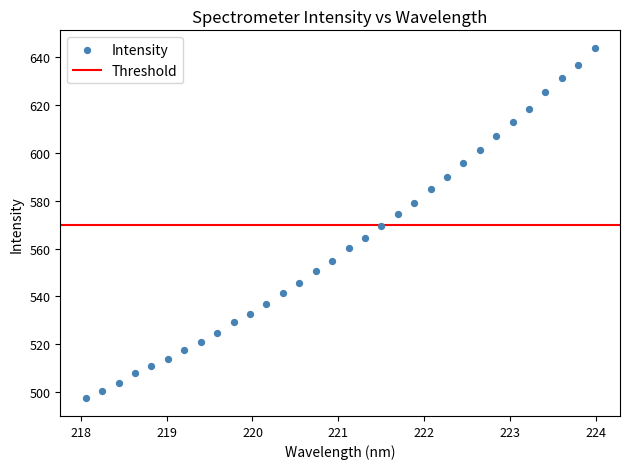

What is the range of Y values (max minus min)?

146.4